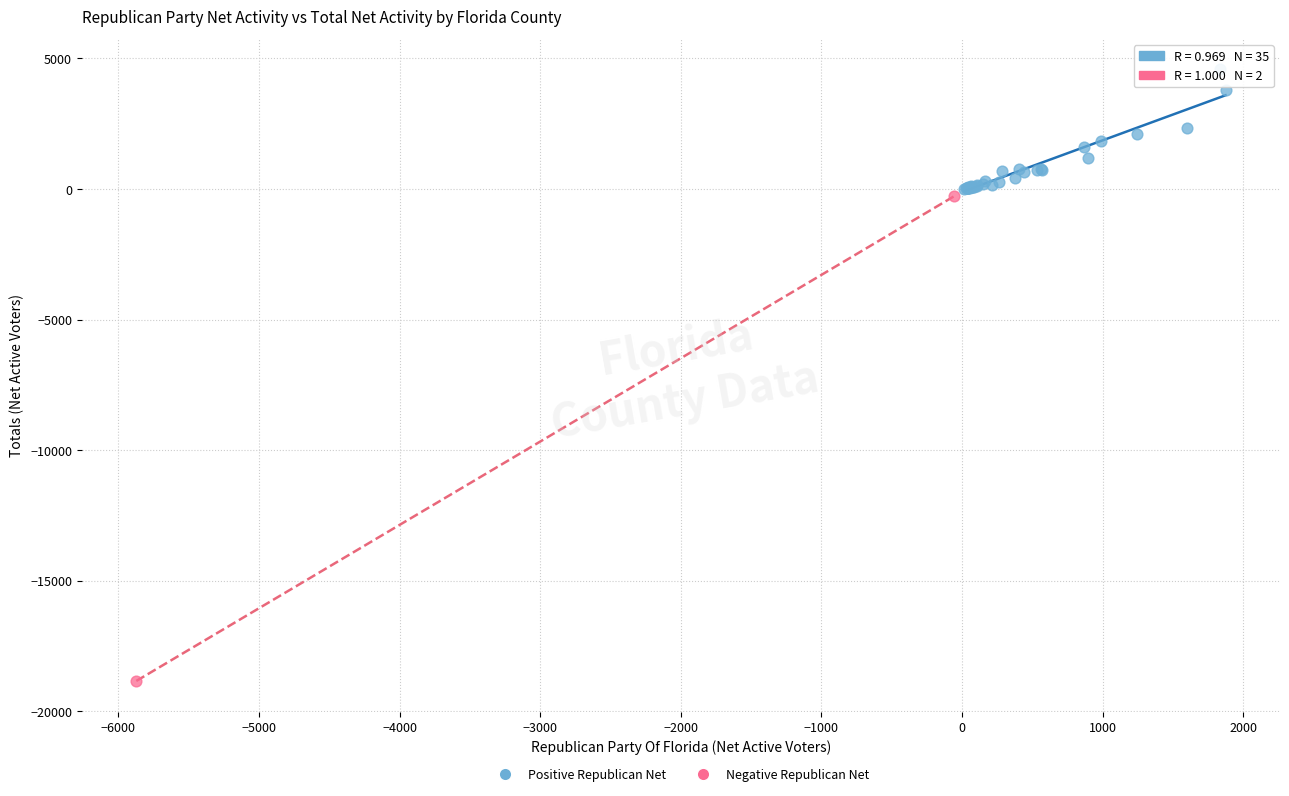

Which series has the largest Y range (max minus min)?

Negative Republican Net